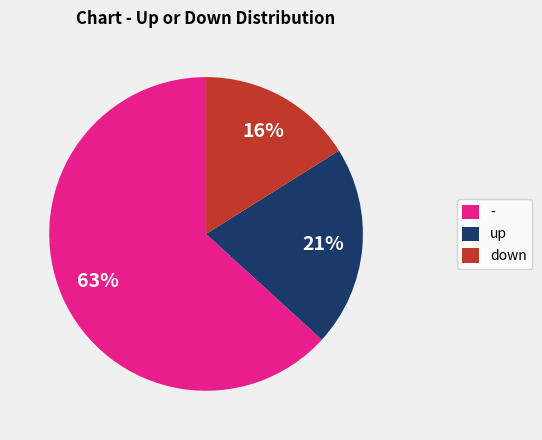

How many segments does this pie chart have?

3